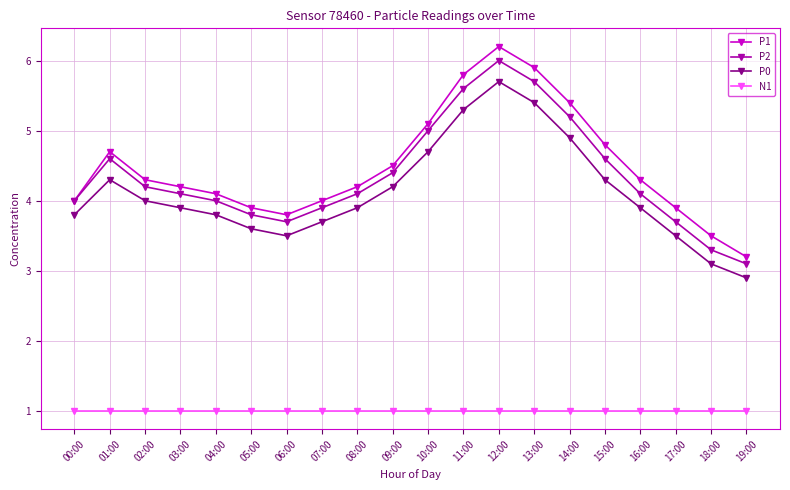

Reading left to right, list all the values displayed in this chart.

P1: 4.0	4.7	4.3	4.2	4.1	3.9	3.8	4.0	4.2	4.5	5.1	5.8	6.2	5.9	5.4	4.8	4.3	3.9	3.5	3.2
P2: 4.0	4.6	4.2	4.1	4.0	3.8	3.7	3.9	4.1	4.4	5.0	5.6	6.0	5.7	5.2	4.6	4.1	3.7	3.3	3.1
P0: 3.8	4.3	4.0	3.9	3.8	3.6	3.5	3.7	3.9	4.2	4.7	5.3	5.7	5.4	4.9	4.3	3.9	3.5	3.1	2.9
N1: 1.0	1.0	1.0	1.0	1.0	1.0	1.0	1.0	1.0	1.0	1.0	1.0	1.0	1.0	1.0	1.0	1.0	1.0	1.0	1.0